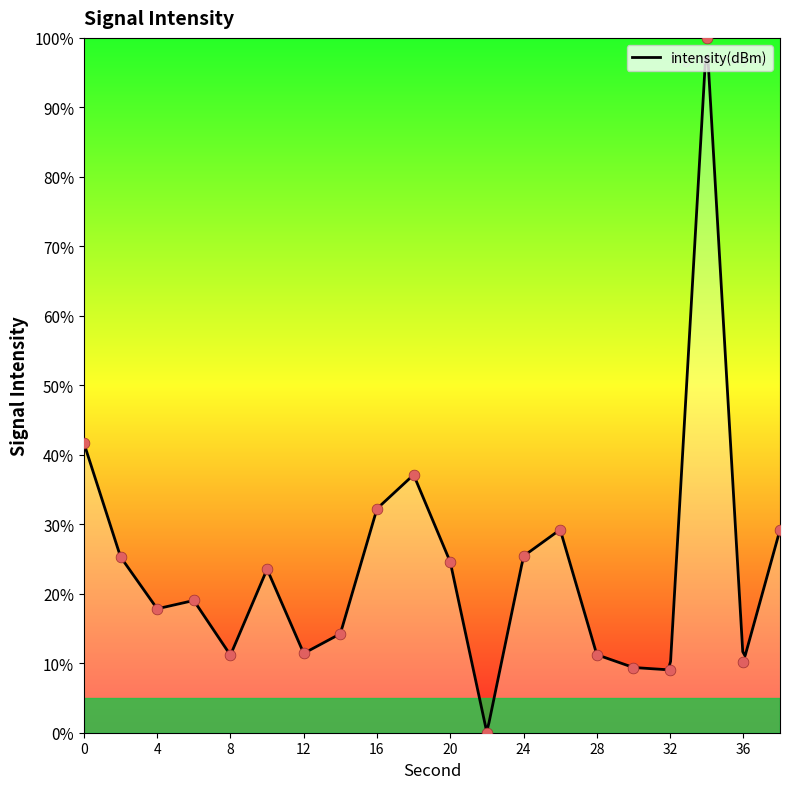

What is the change in value from 4 to 24?

+7.6